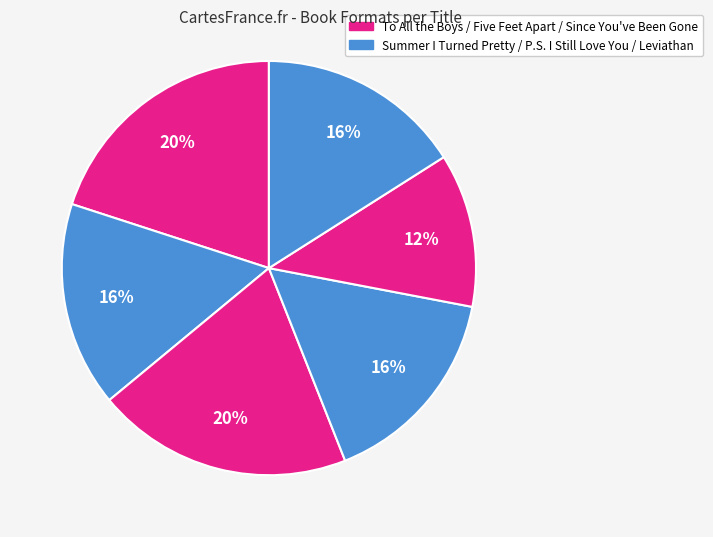

How many segments does this pie chart have?

6